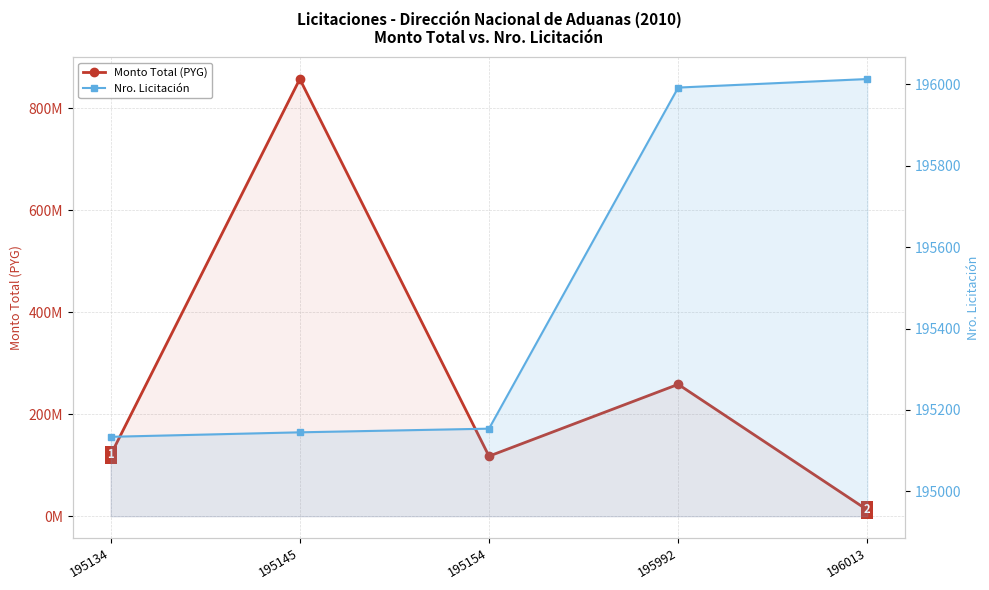

Reading left to right, transcribe all the data shown in this chart.

Monto Total (PYG): 195134=120000000	195145=856940272	195154=117729858	195992=258500000	196013=12250242
Nro. Licitación: 195134=195134	195145=195145	195154=195154	195992=195992	196013=196013